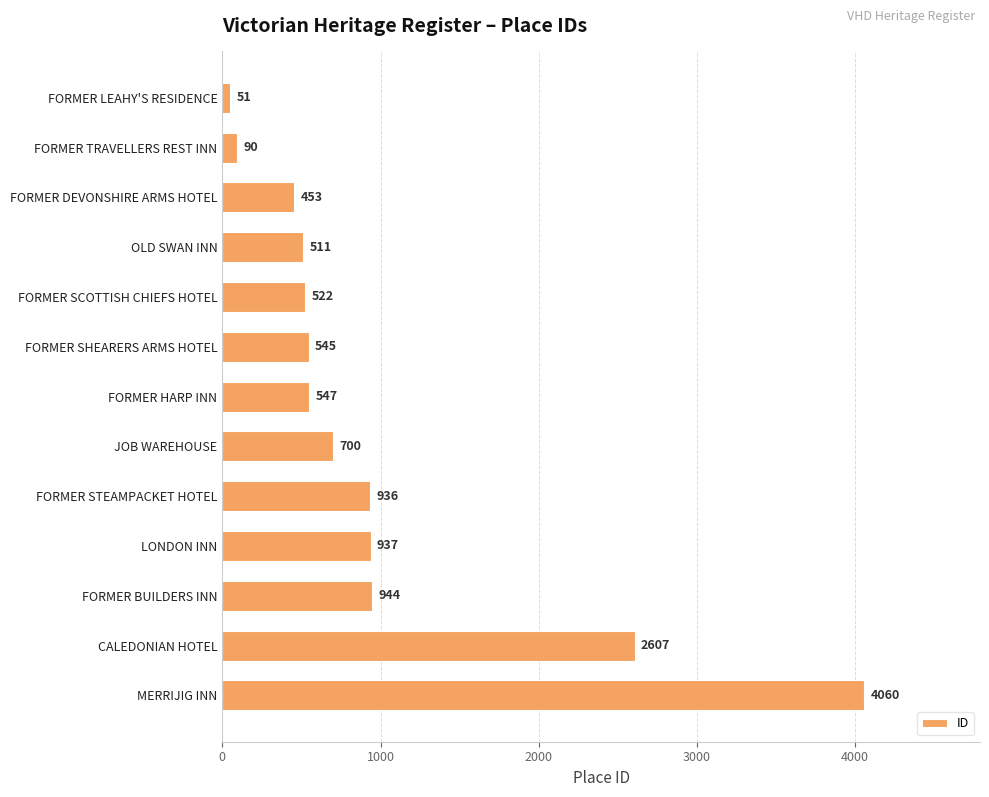

How many categories are shown in the chart?

13